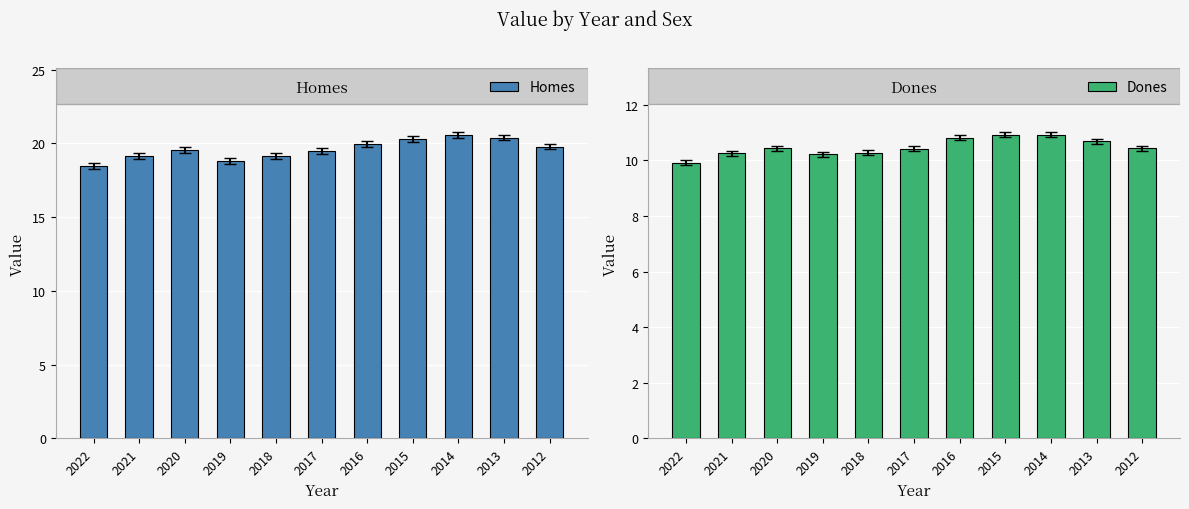

Which series has the widest spread of values?

Homes